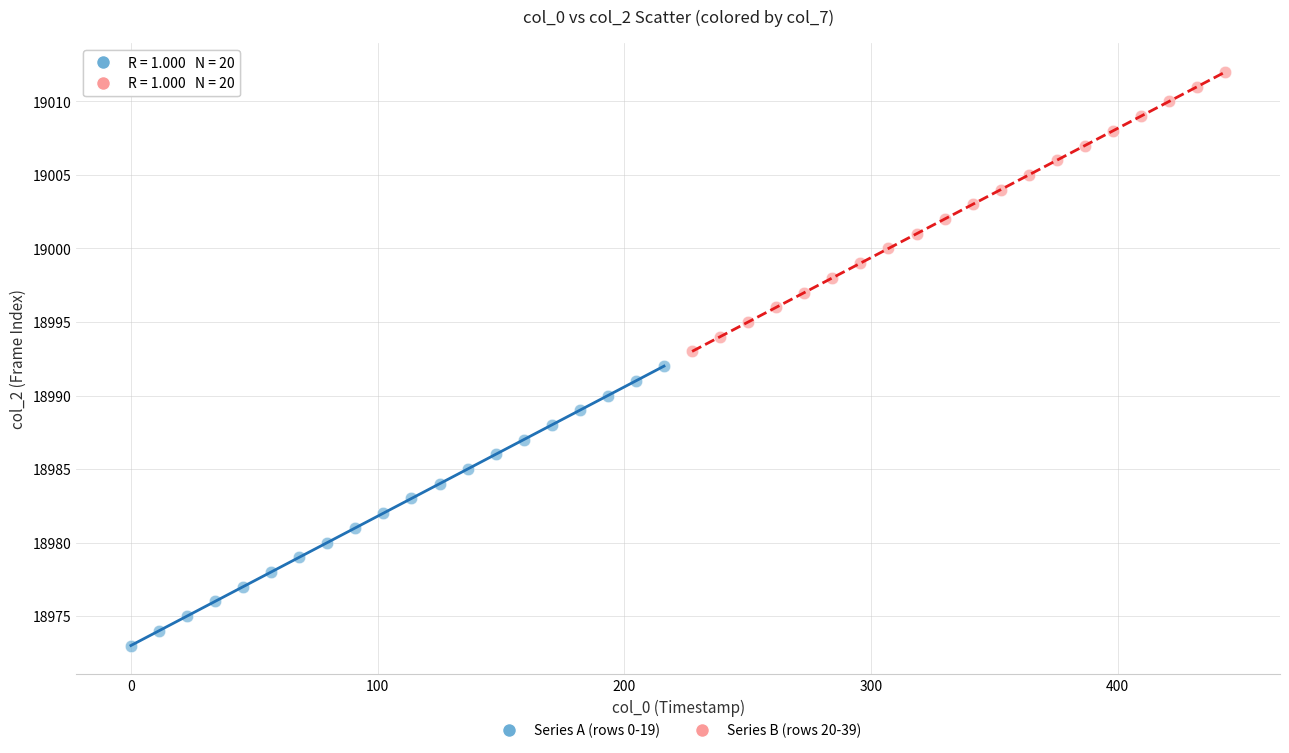

Which series contains the highest Y value?

Series B (rows 20-39)